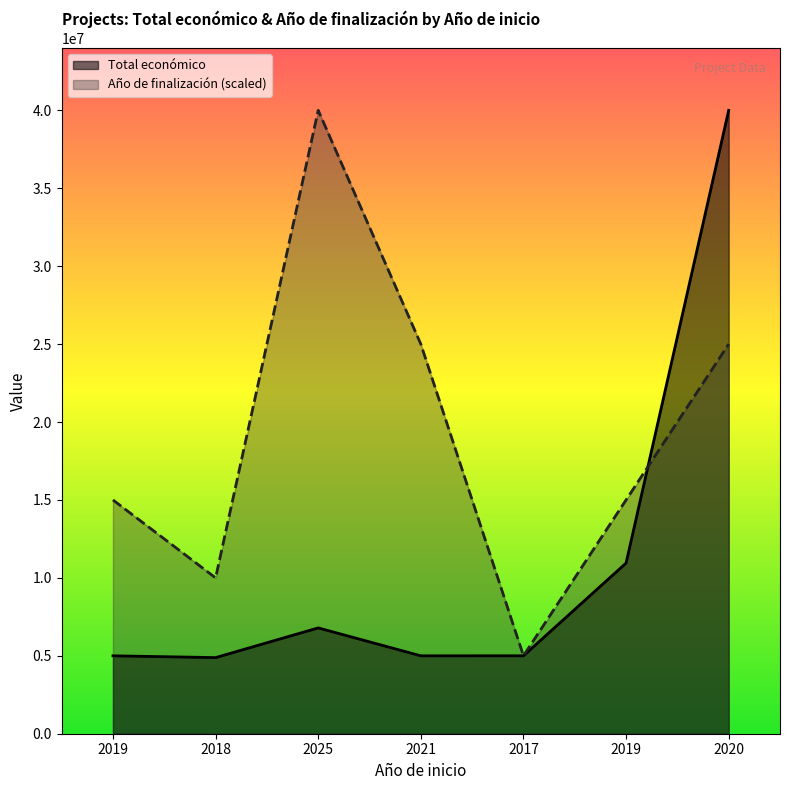

Where is the first local maximum for Total económico?

2025